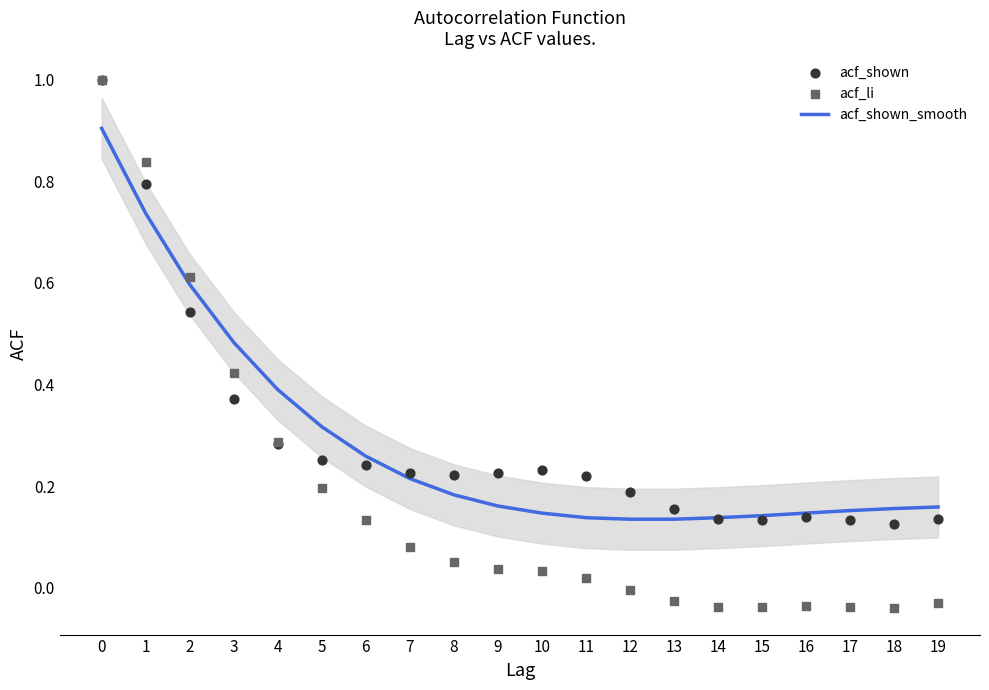

Which series contains the highest Y value?

acf_shown